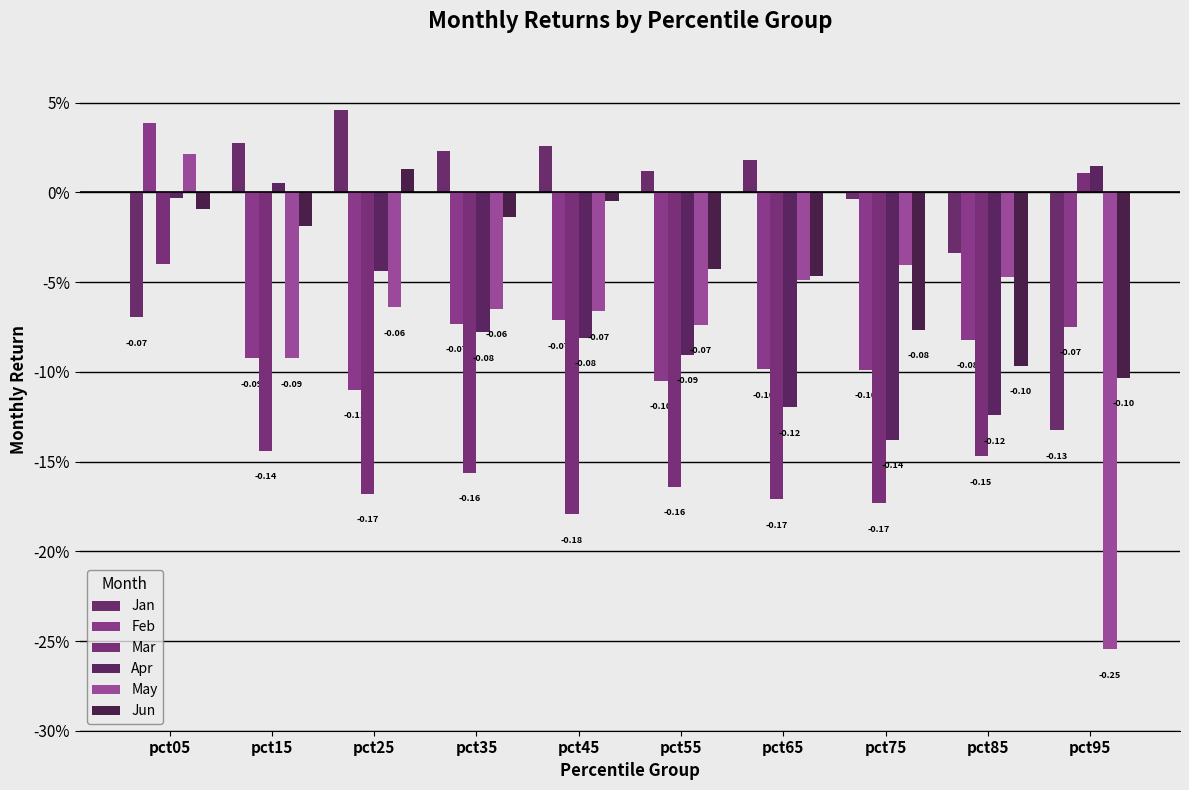

Does the chart contain any negative values?

Yes